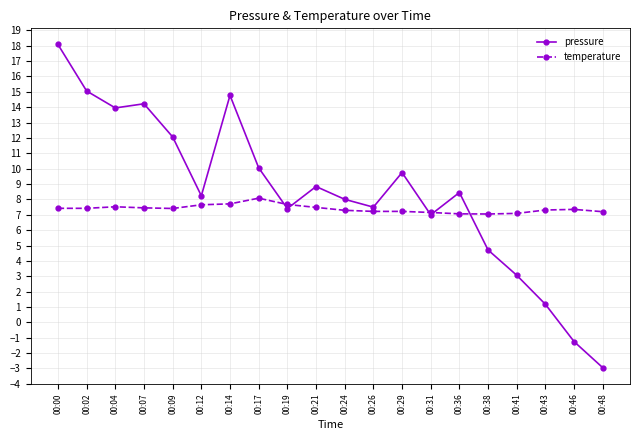

What are all the series names shown in the legend?

pressure, temperature